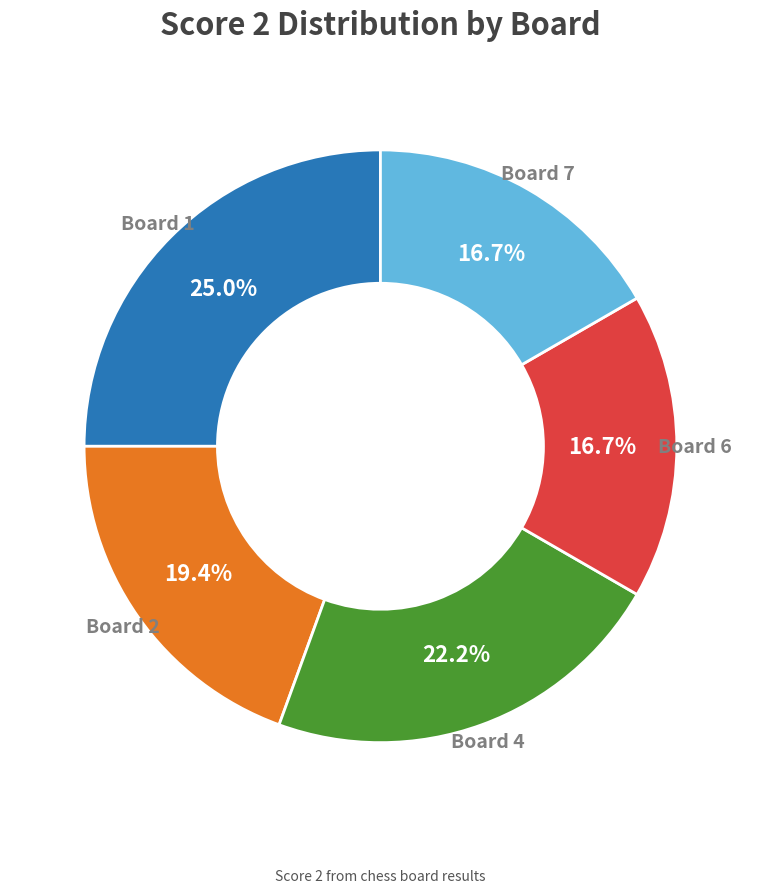

To the nearest percent, what is the average slice percentage?

20%